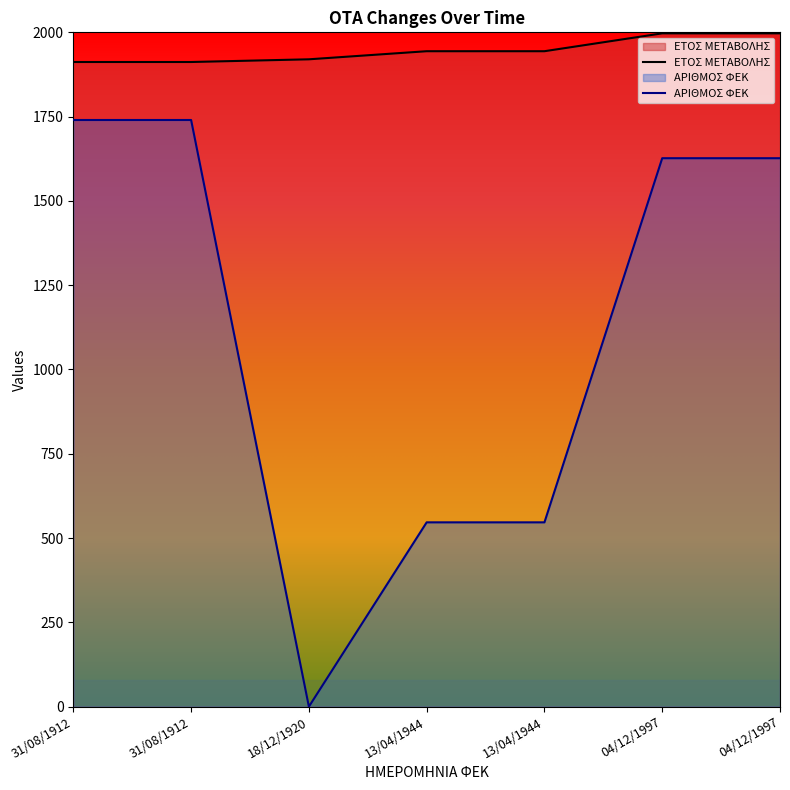

How many data points in ΕΤΟΣ ΜΕΤΑΒΟΛΗΣ are less than 1944?

3